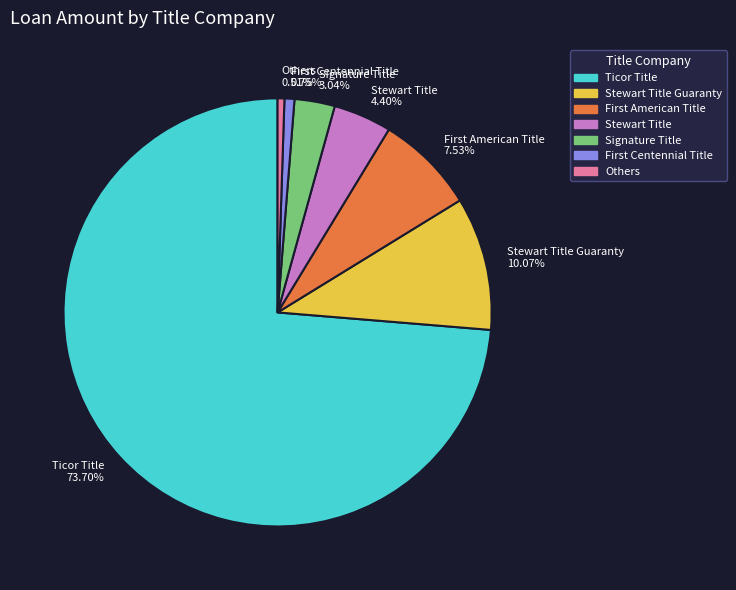

Does any single category account for the majority?

Yes